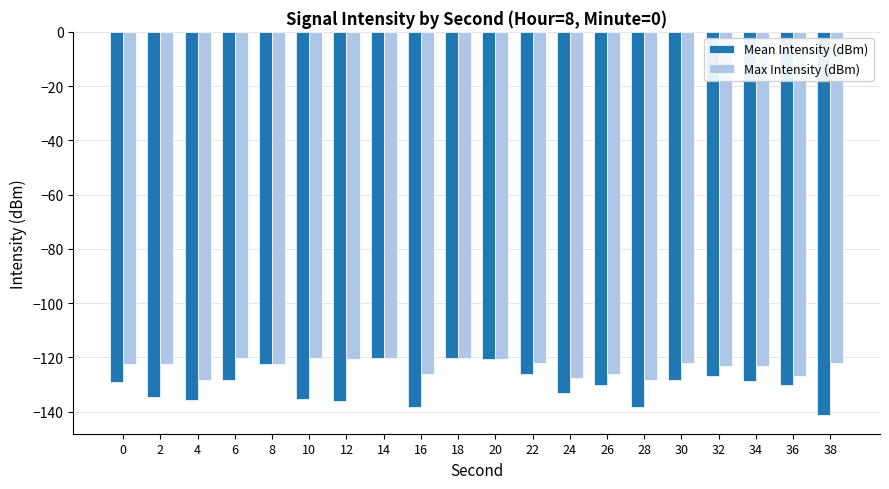

What is the value of the Mean Intensity (dBm) bar at the 18th from the left?

-128.7